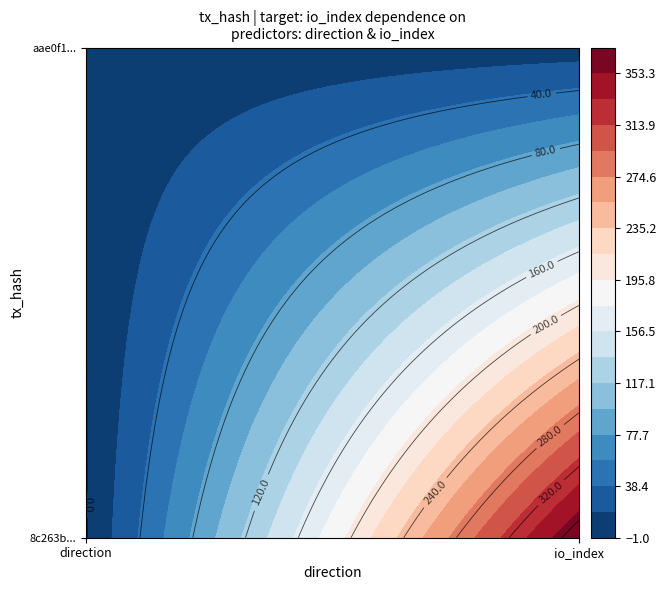

Count the number of categories in the chart.

2